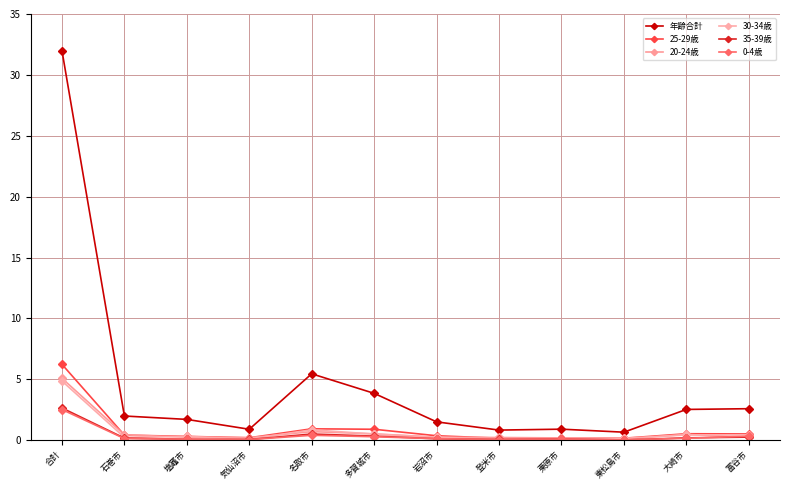

What is the minimum value for 年齢合計?

0.7